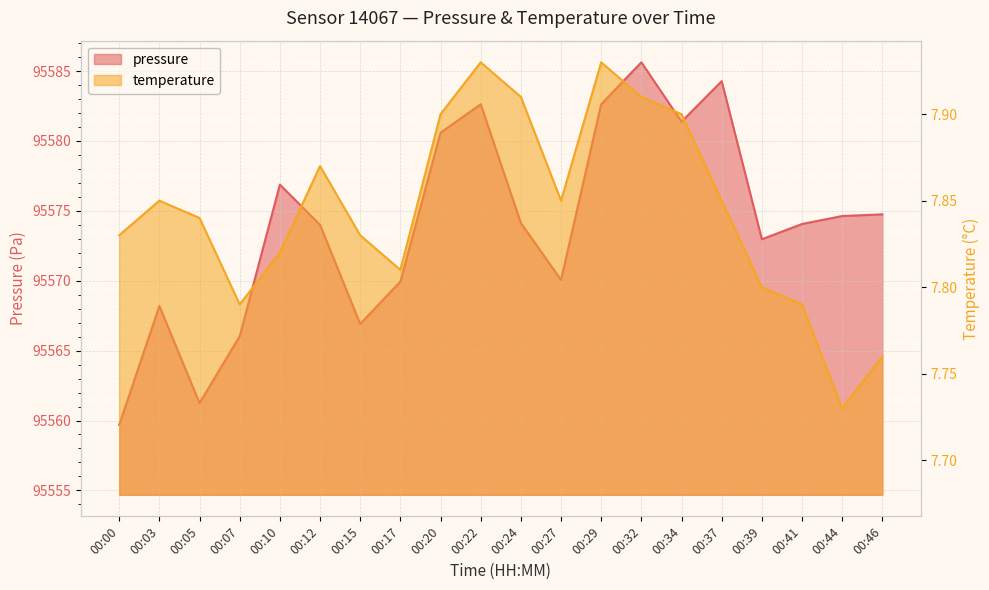

What value does the pressure series have at 00:46?

95574.8